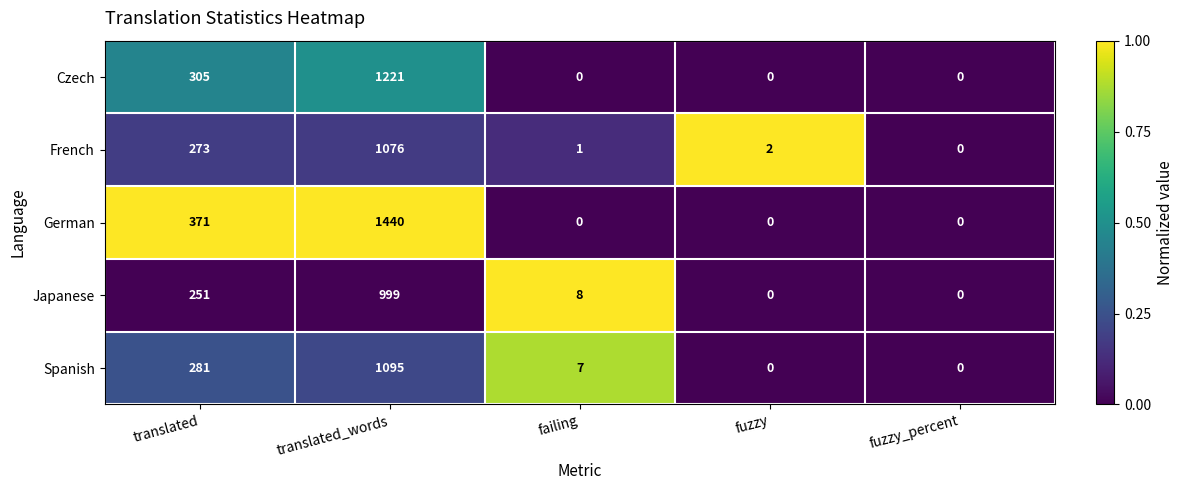

True or false: French has a value of 1076 at translated_words.

True